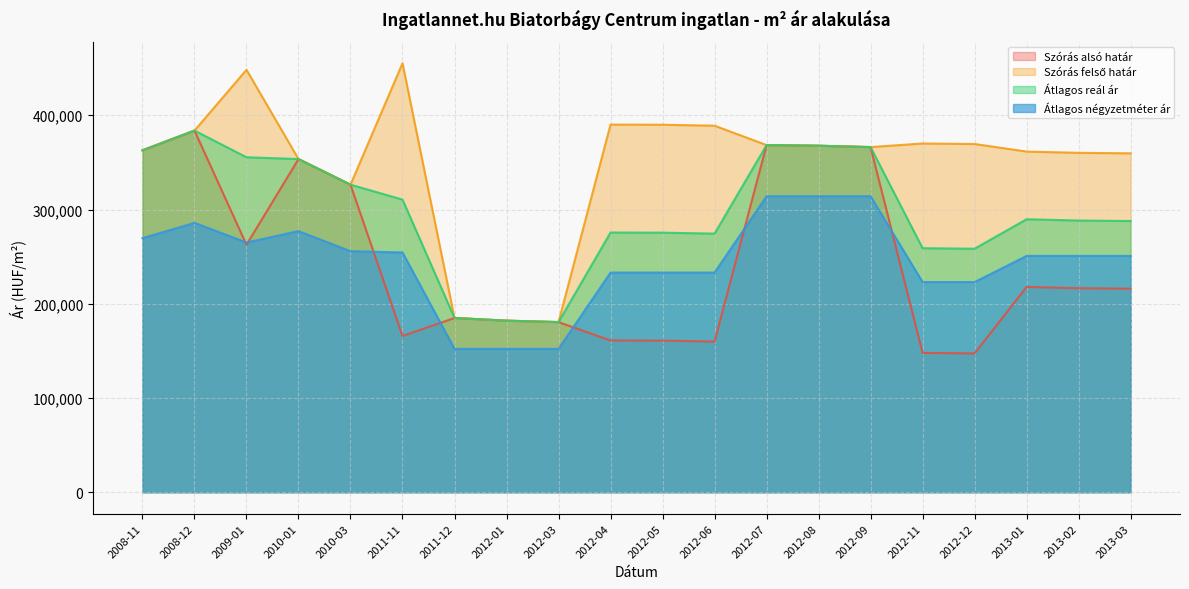

Is it true that Átlagos négyzetméter ár equals 250793 at 2013-01?

True